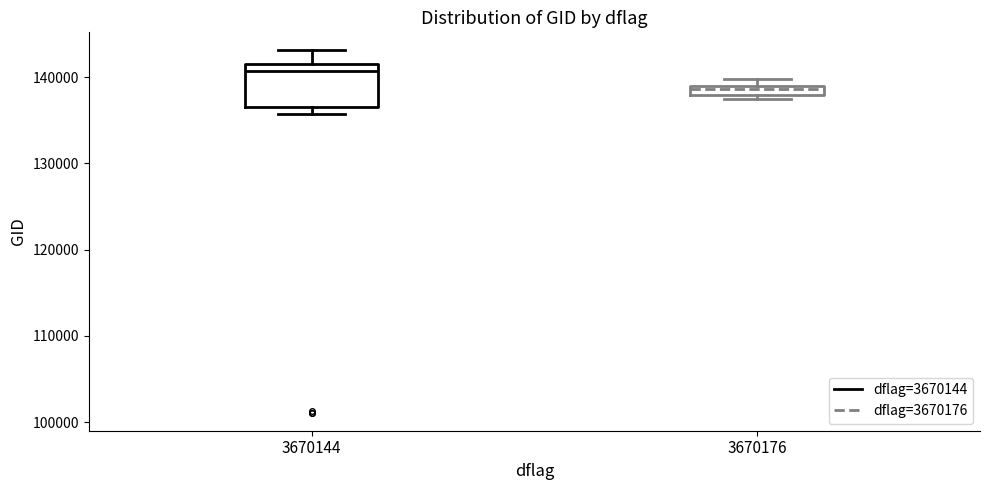

Which box is the tallest, from its lower edge to its upper edge?

3670144